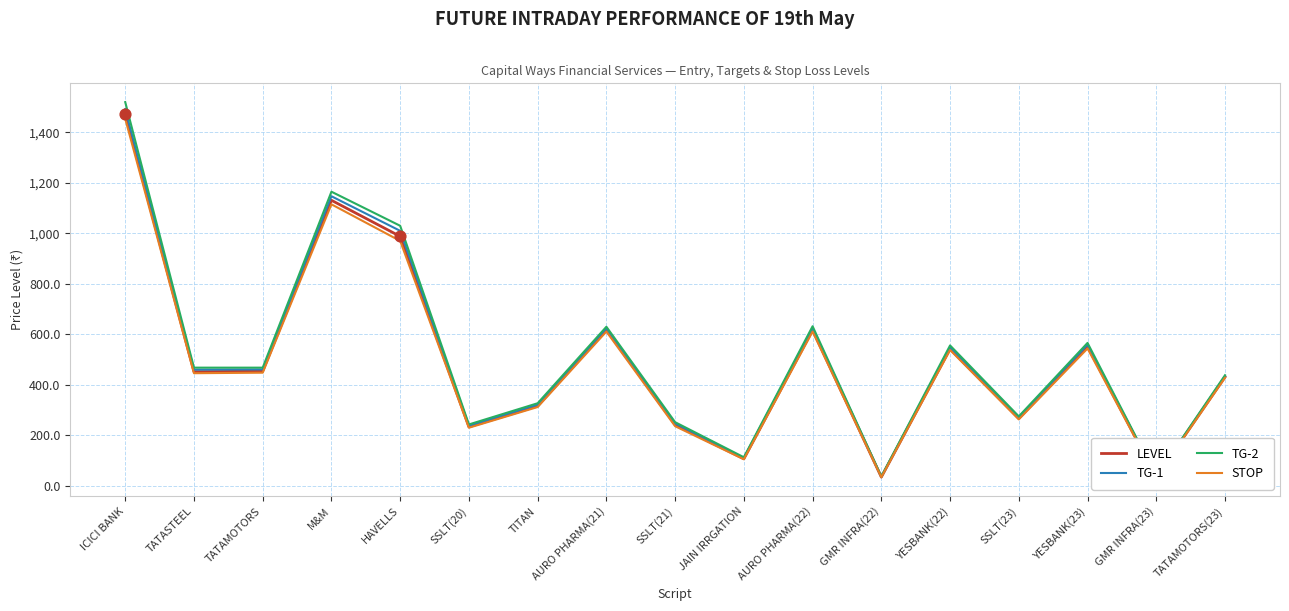

Which series has the largest total across all categories?

TG-2